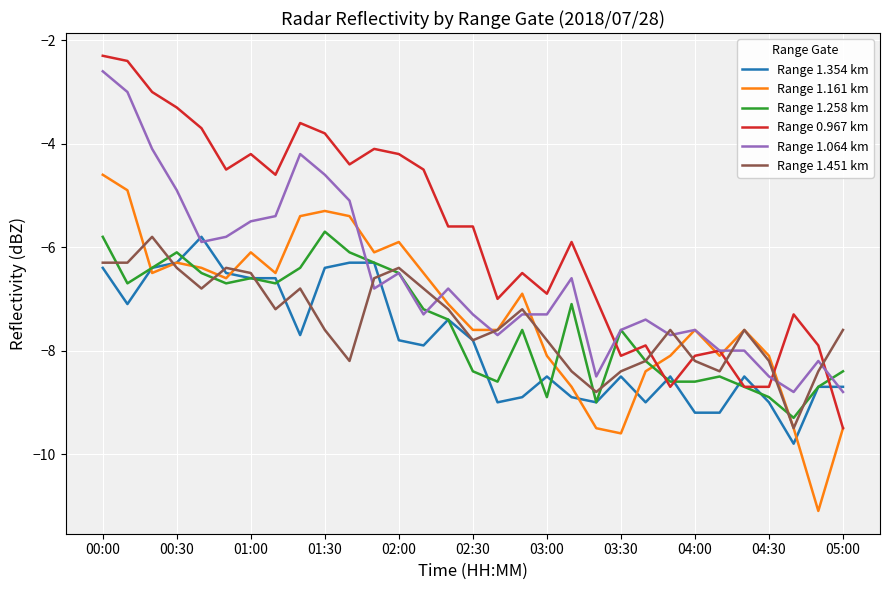

Which series has the largest total across all categories?

Range 0.967 km